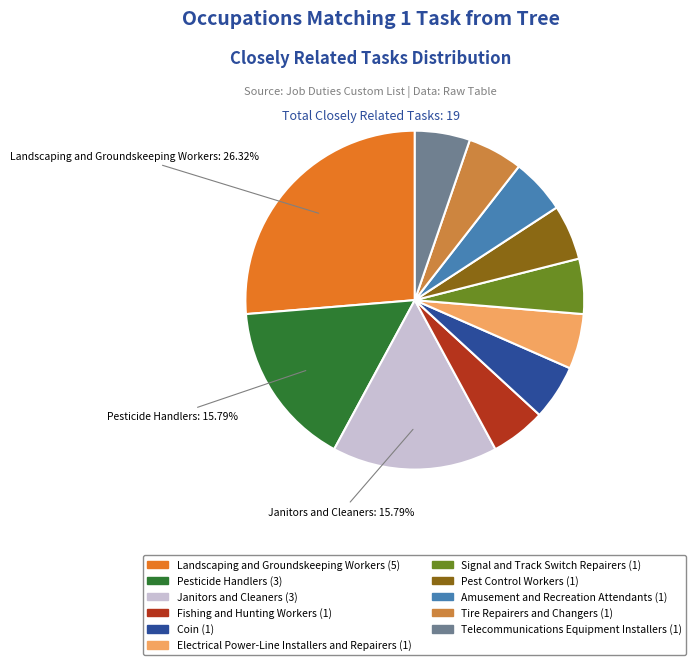

Is there a majority slice in this chart?

No